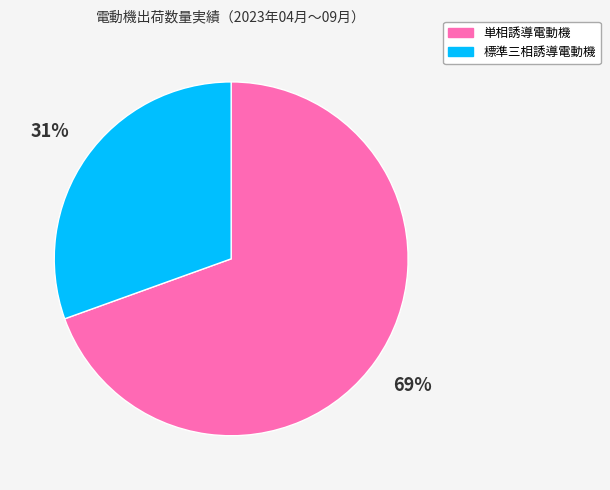

Rank the categories by value from highest to lowest.

単相誘導電動機, 標準三相誘導電動機